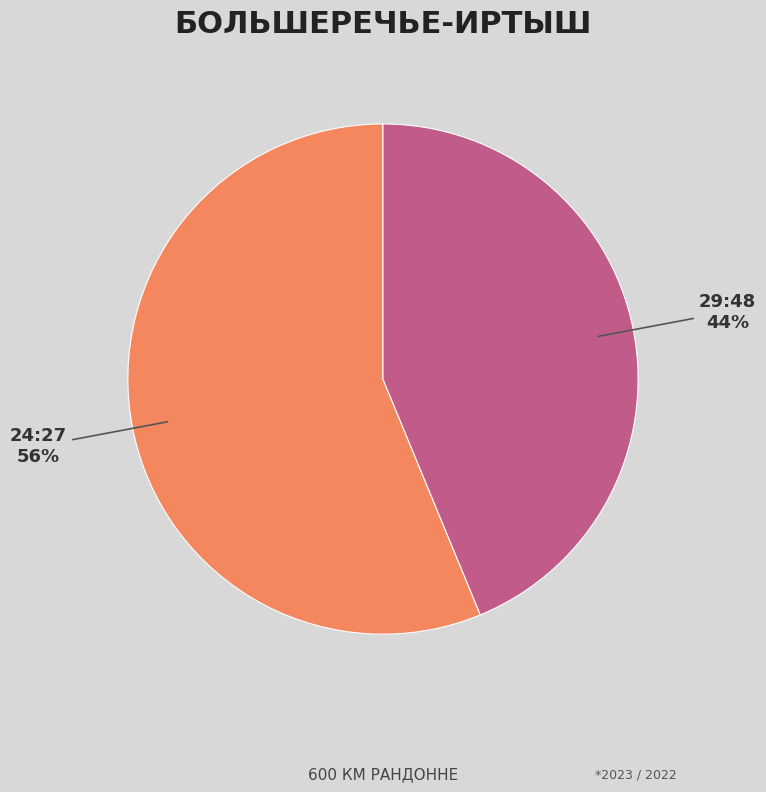

Approximately how many times larger is the value at 29:48 compared to 24:27?

0.8